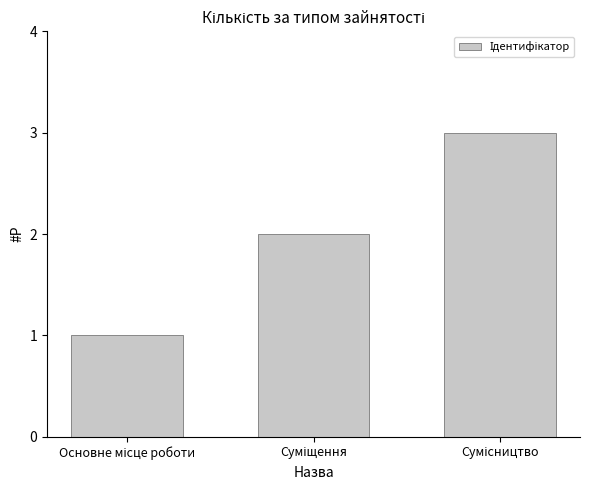

How many values are between 1 and 3?

3